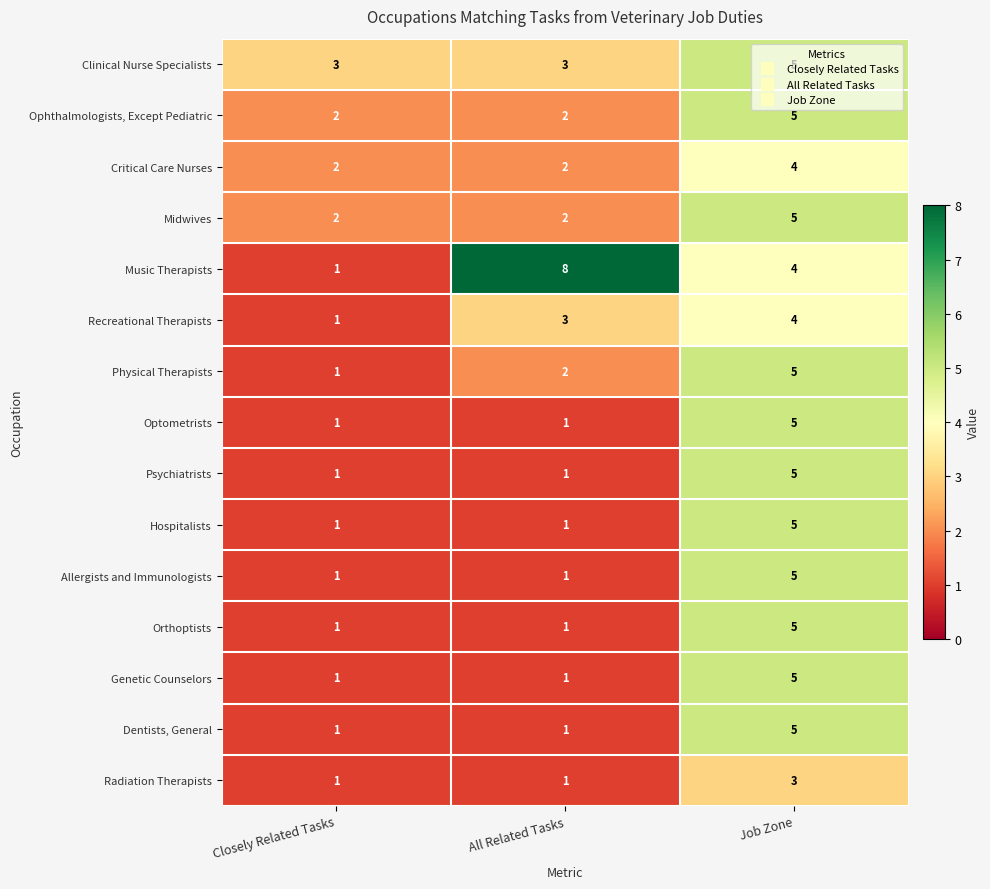

What is the difference between the highest and lowest values at All Related Tasks?

7